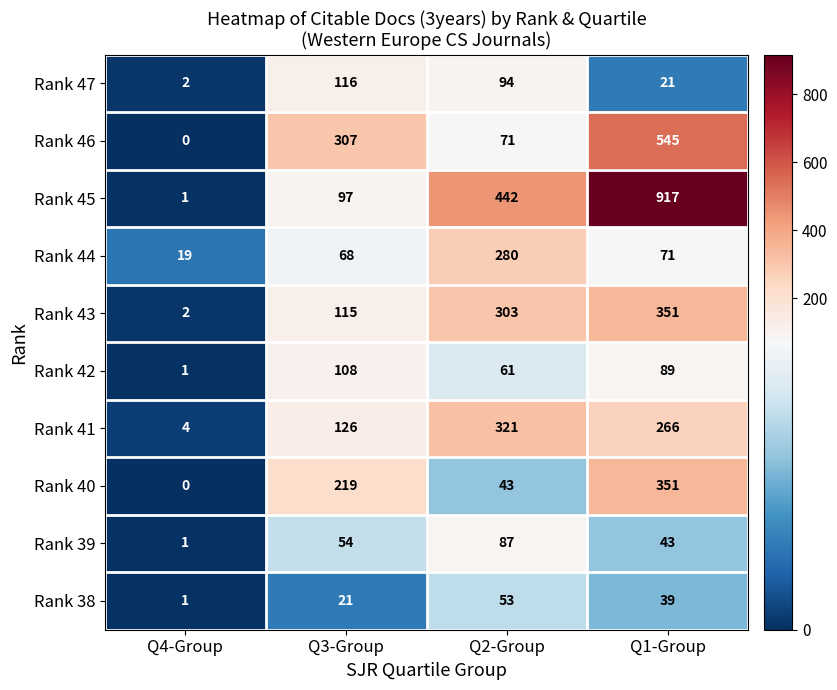

What is the greatest value displayed?

917